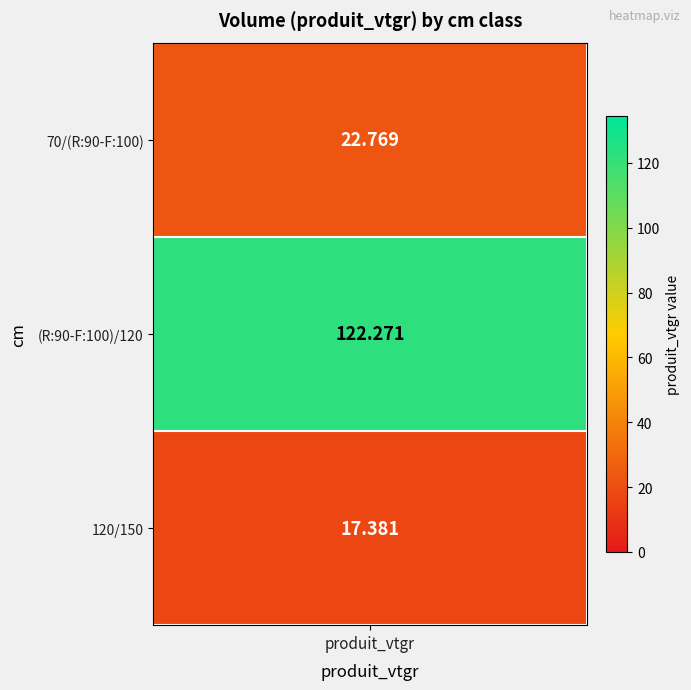

What value does the (R:90-F:100)/120 series have at produit_vtgr?

122.3